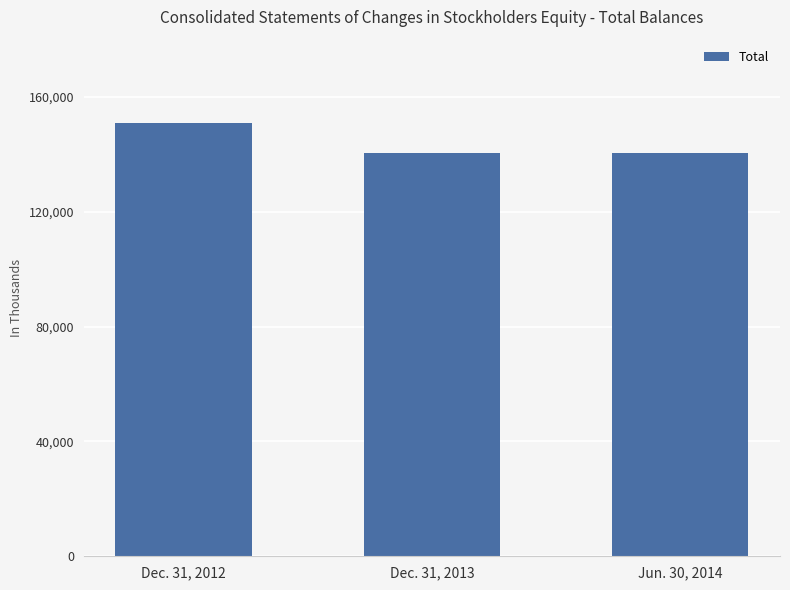

What is the sum of the values at Dec. 31, 2013 and Jun. 30, 2014?

281107